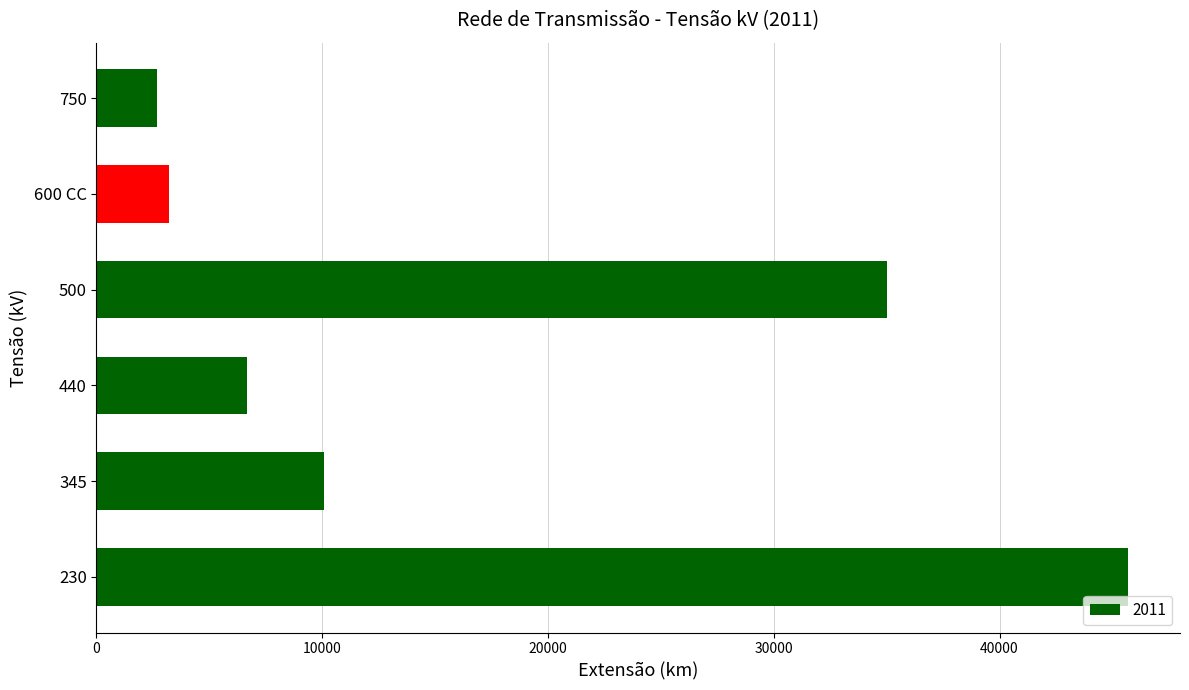

What is the greatest value displayed?

45708.7